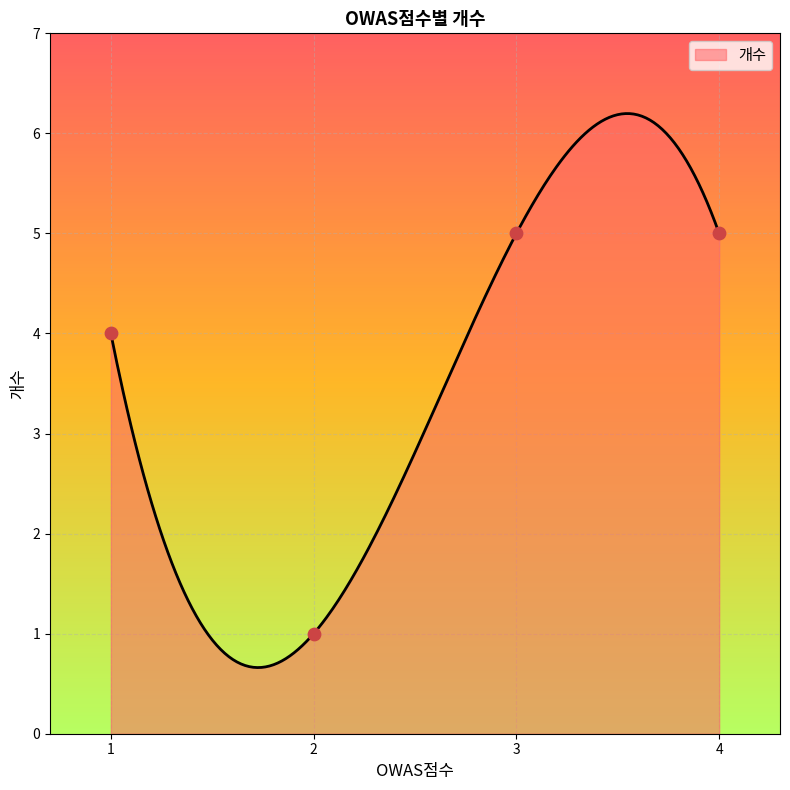

Between 4 and 3, which is larger?

4